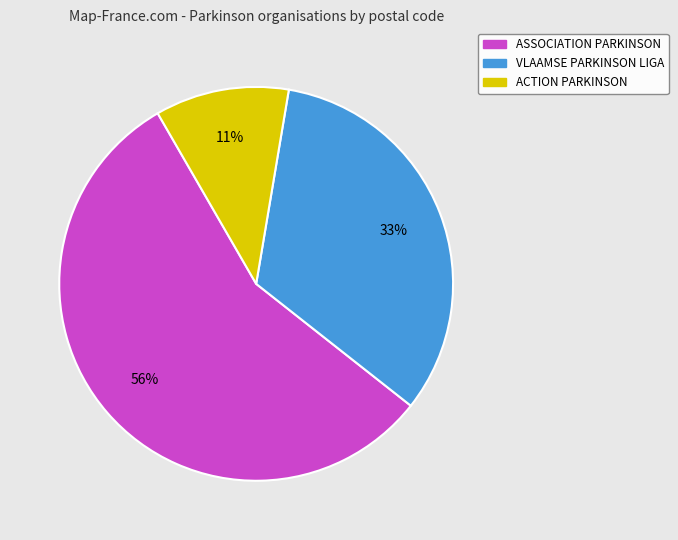

How many segments does this pie chart have?

3